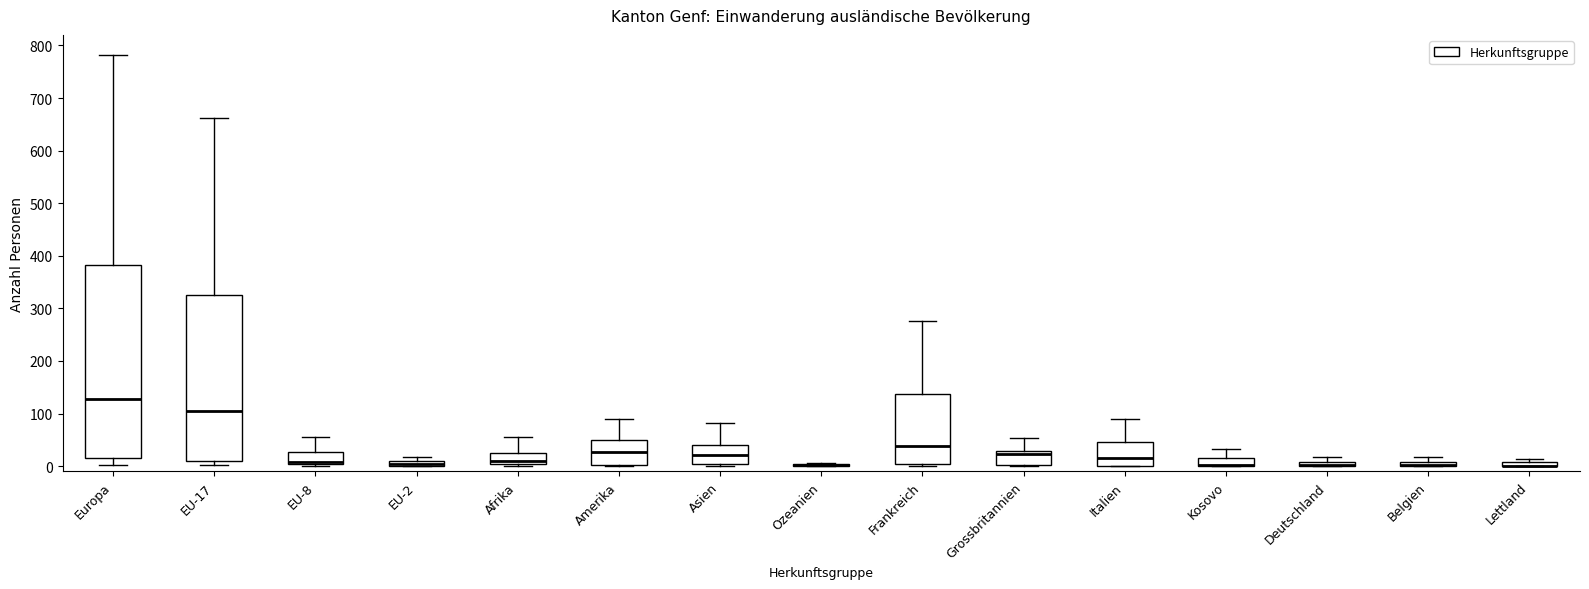

Comparing the boxes themselves (not the whiskers), which one is the tallest?

Europa